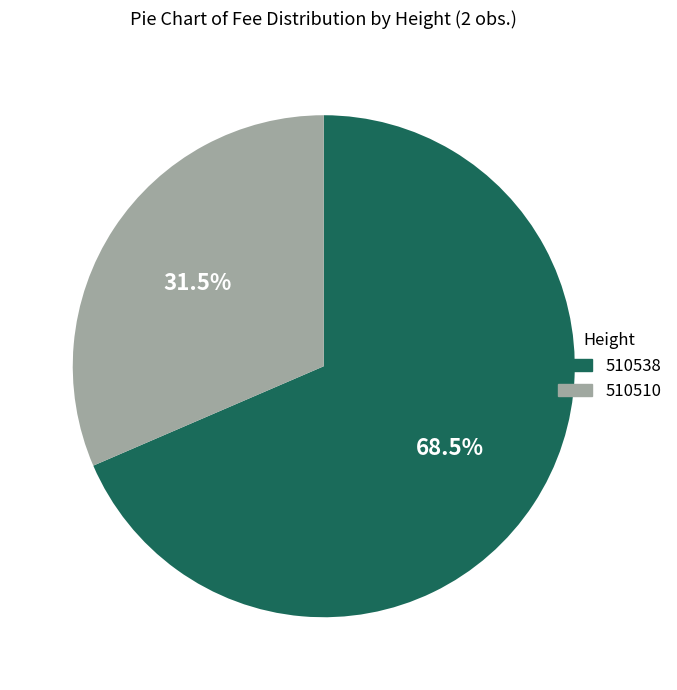

What is the majority slice?

510538